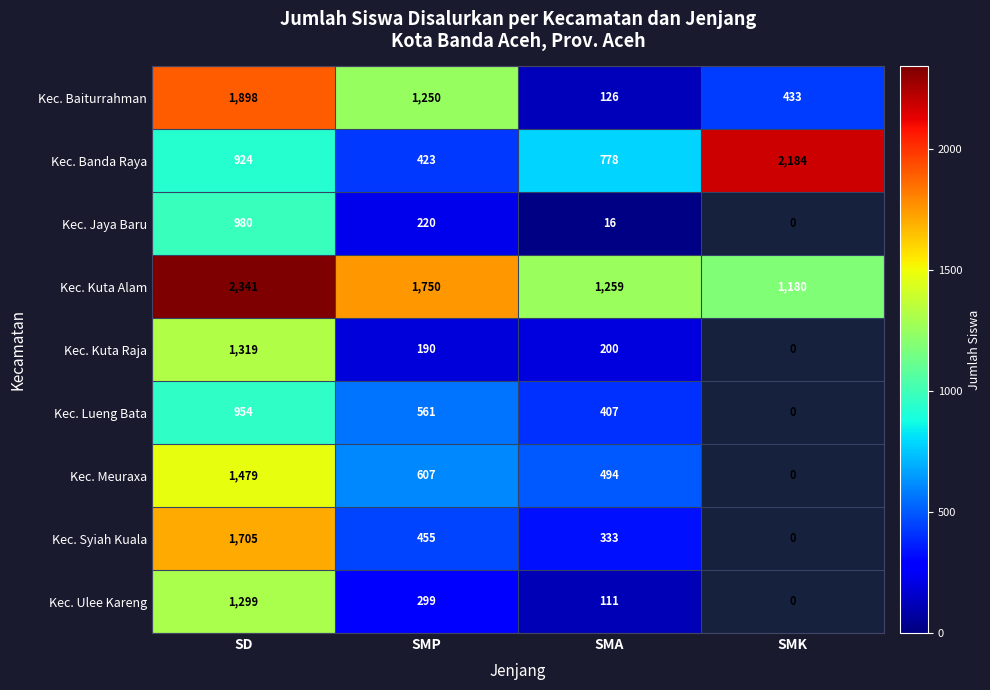

At which category does the chart reach its peak across all series?

SD